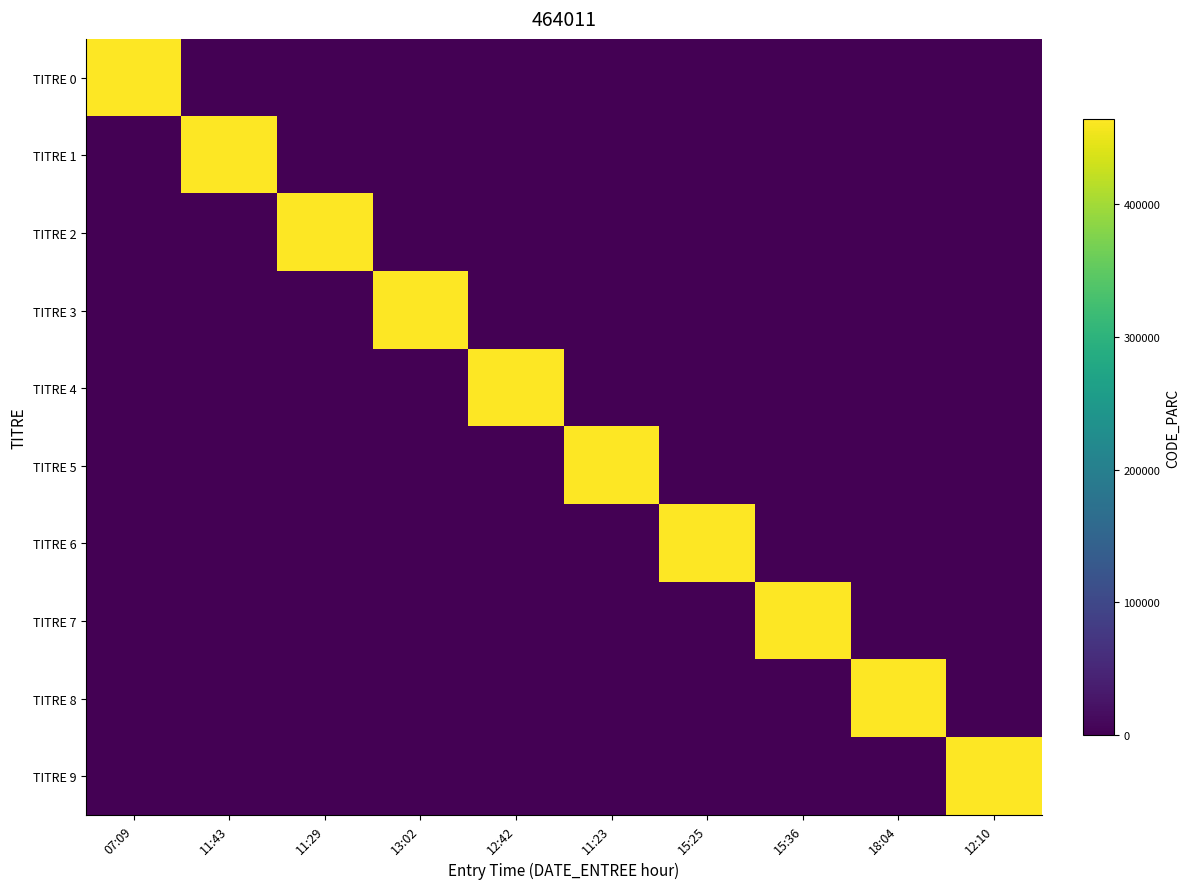

What is the maximum value shown in the chart?

464011